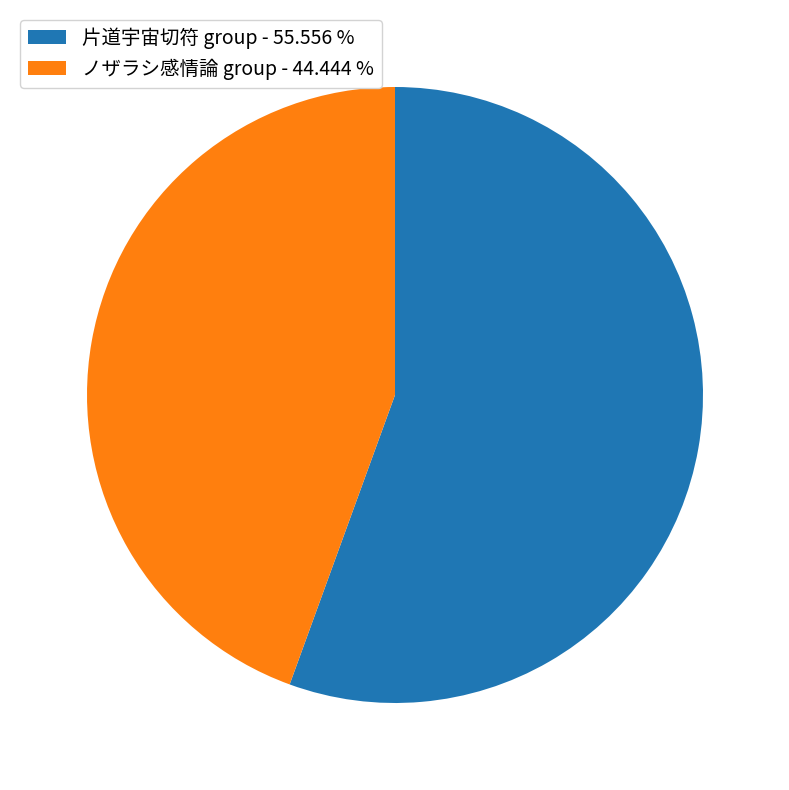

How many slices are in this pie chart?

2